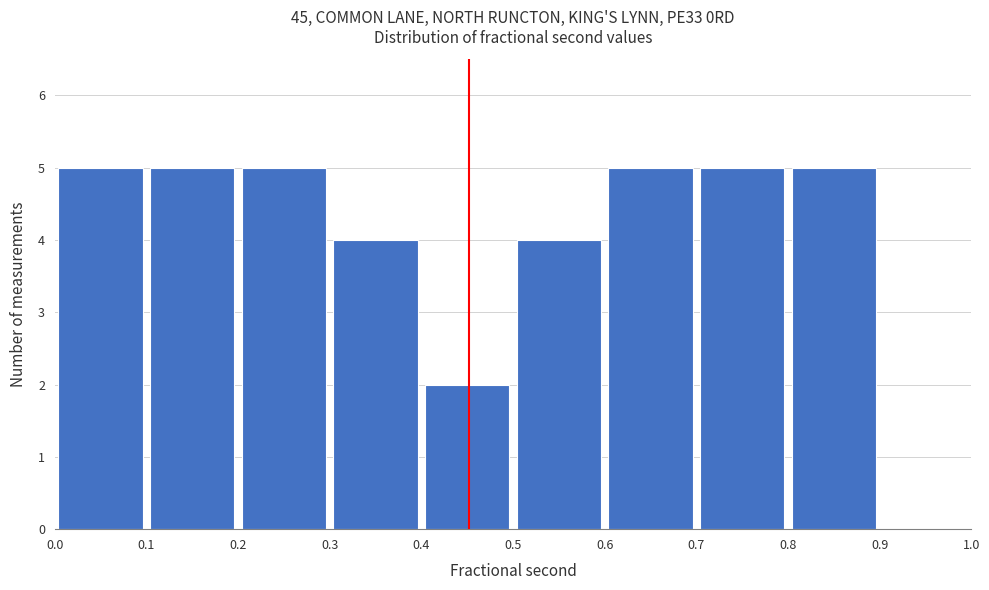

Reading left to right, transcribe this chart: for each bar, give the range it covers on the x-axis and its height. The values are not printed on the chart, so give them approximately, as read against the axis.

0.0 to 0.1: 5
0.1 to 0.2: 5
0.2 to 0.3: 5
0.3 to 0.4: 4
0.4 to 0.5: 2
0.5 to 0.6: 4
0.6 to 0.7: 5
0.7 to 0.8: 5
0.8 to 0.9: 5
0.9 to 1.0: 0